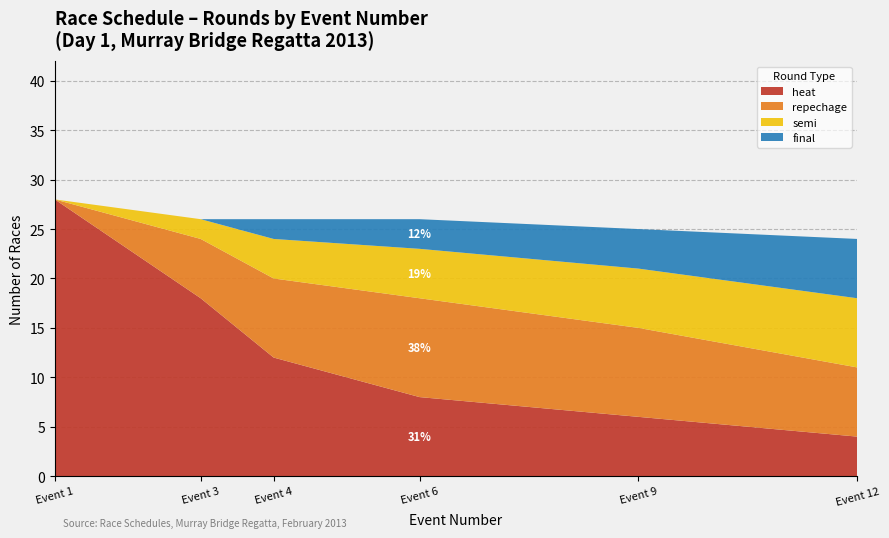

Reading left to right, extract all data points from this chart.

heat: 28	18	12	8	6	4
repechage: 0	6	8	10	9	7
semi: 0	2	4	5	6	7
final: 0	0	2	3	4	6